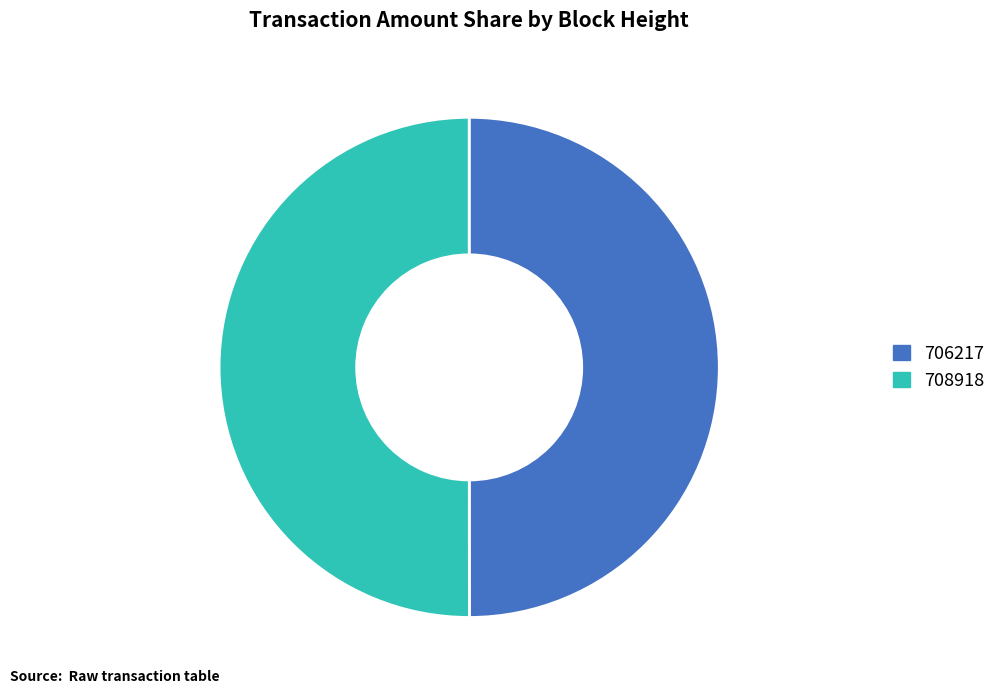

Combined, do 708918 and 706217 account for over 50%?

Yes